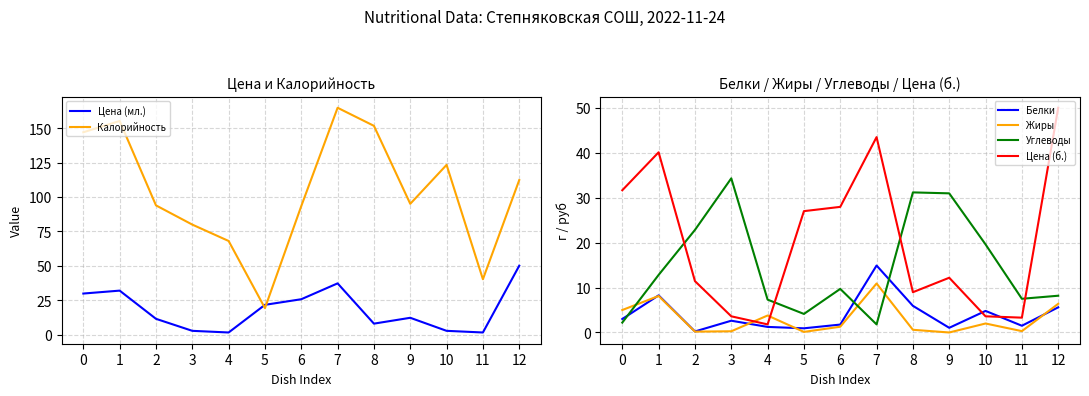

What is the minimum value for Цена (б.)?

1.8